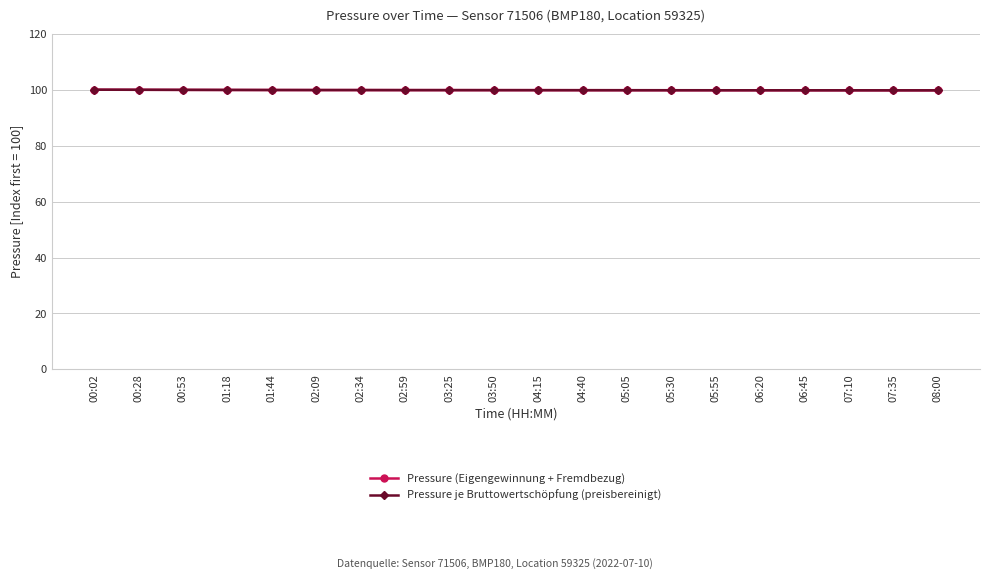

What are all the series names shown in the legend?

Pressure (Eigengewinnung + Fremdbezug), Pressure je Bruttowertschöpfung (preisbereinigt)